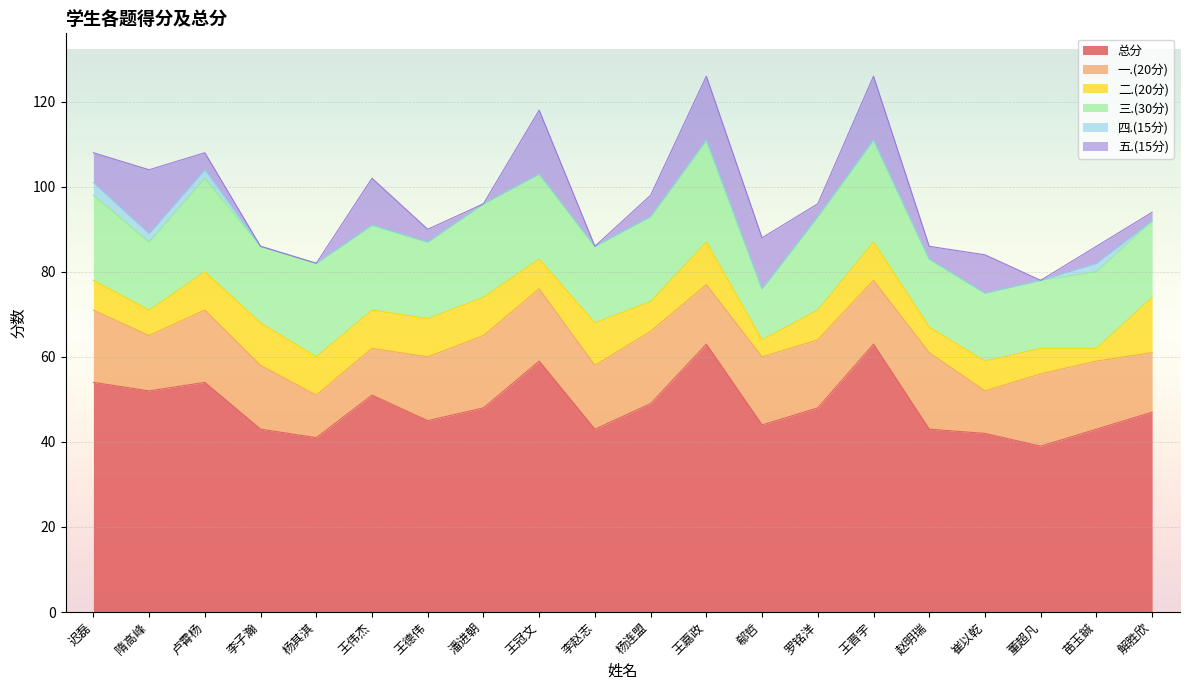

What is the minimum value for 总分?

39